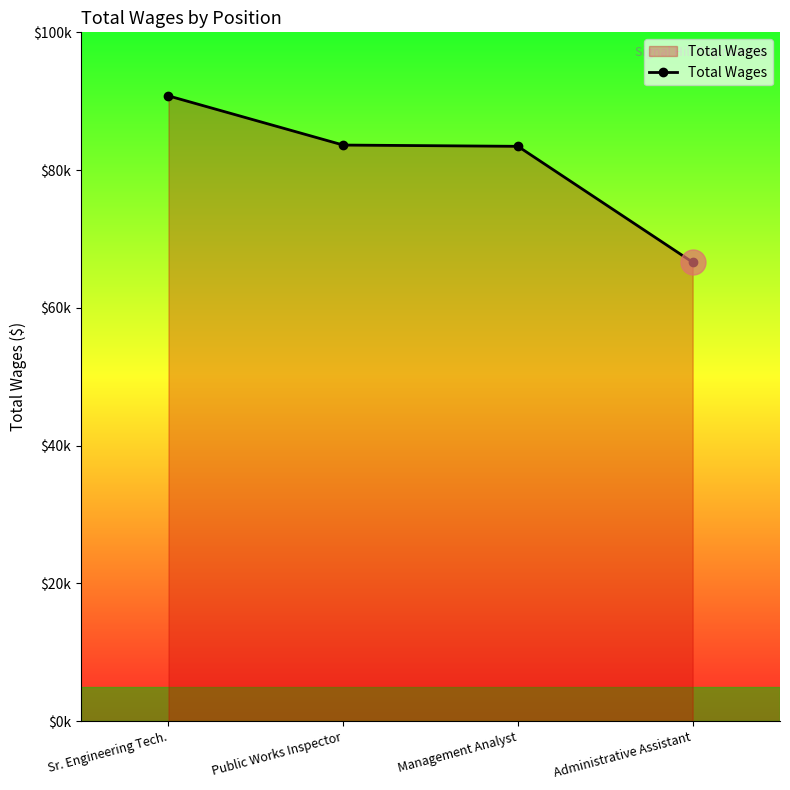

Does the chart display data point markers on the line(s)?

Yes